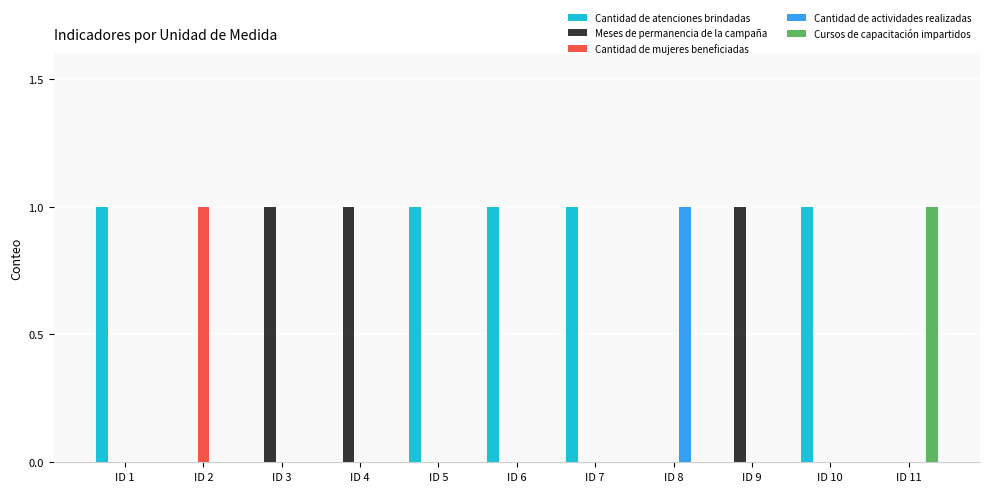

The Cantidad de mujeres beneficiadas series shows 0 at ID 1. True or false?

True